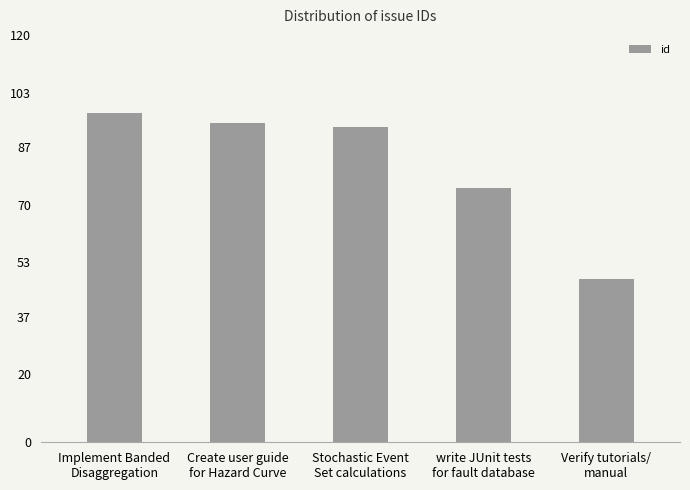

What is the sum of all values?

407